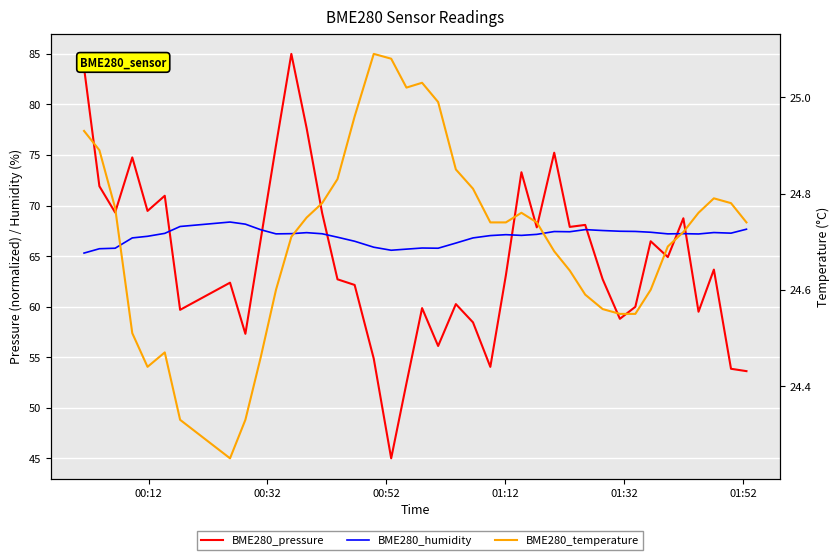

What is the sum of all BME280_temperature values?

988.5